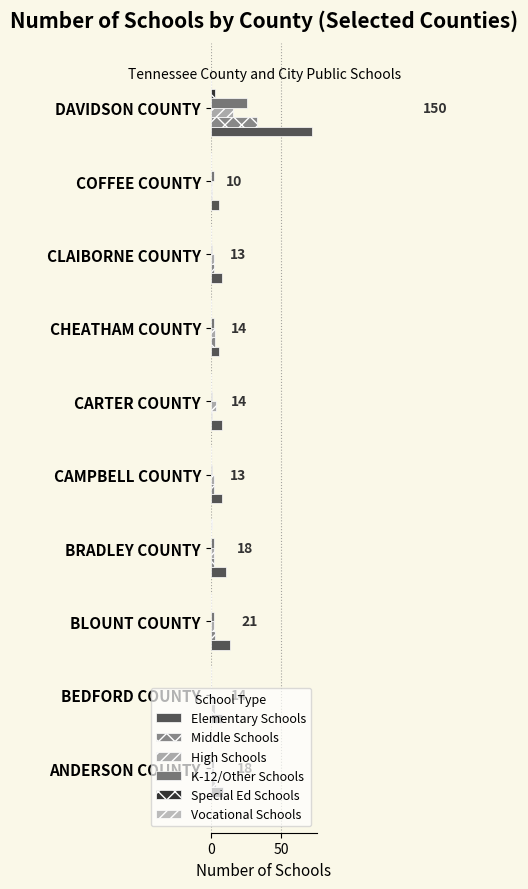

Count the number of categories in the chart.

10